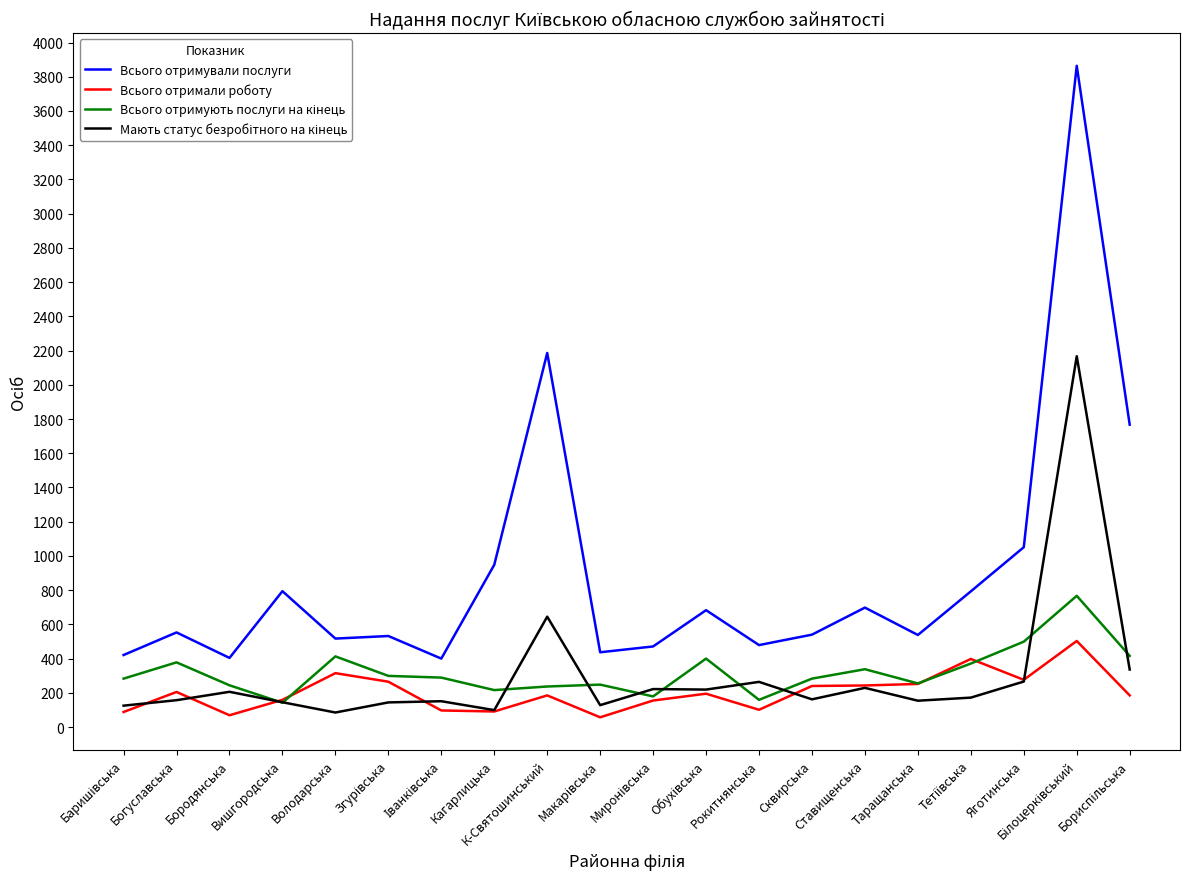

What is the highest value of the Всього отримали роботу series?

503